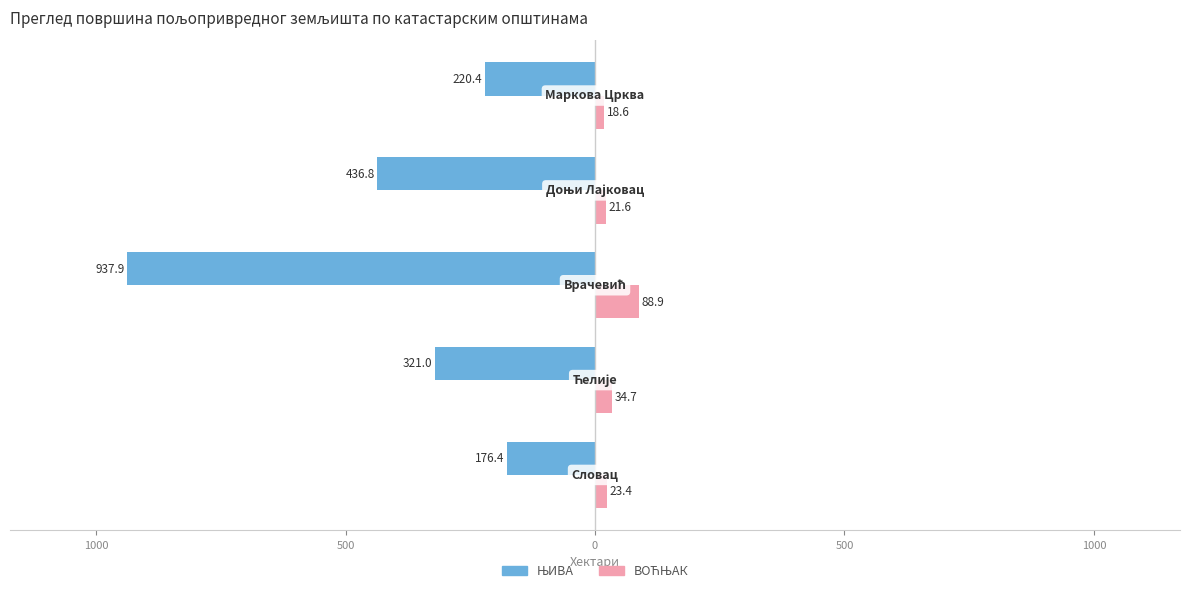

Reading right to left, extract all data points from this chart.

ЊИВА: -220.4	-436.8	-937.9	-321.0	-176.4
ВОЋЊАК: 18.6	21.6	88.9	34.7	23.4